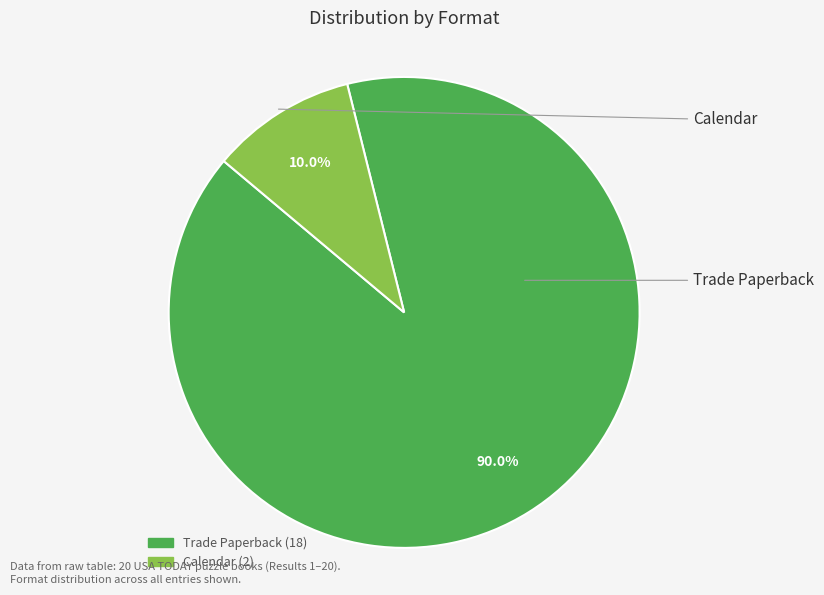

To the nearest percent, what is the difference between the largest and smallest slice percentages?

80%